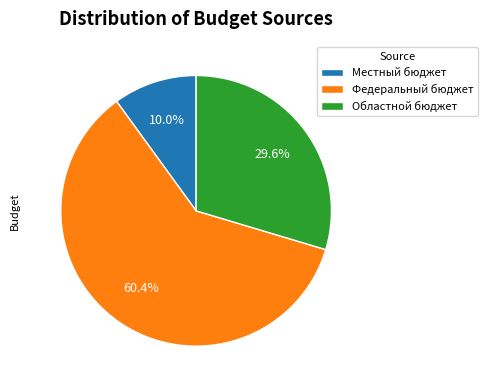

Is Федеральный бюджет the majority of the pie?

Yes